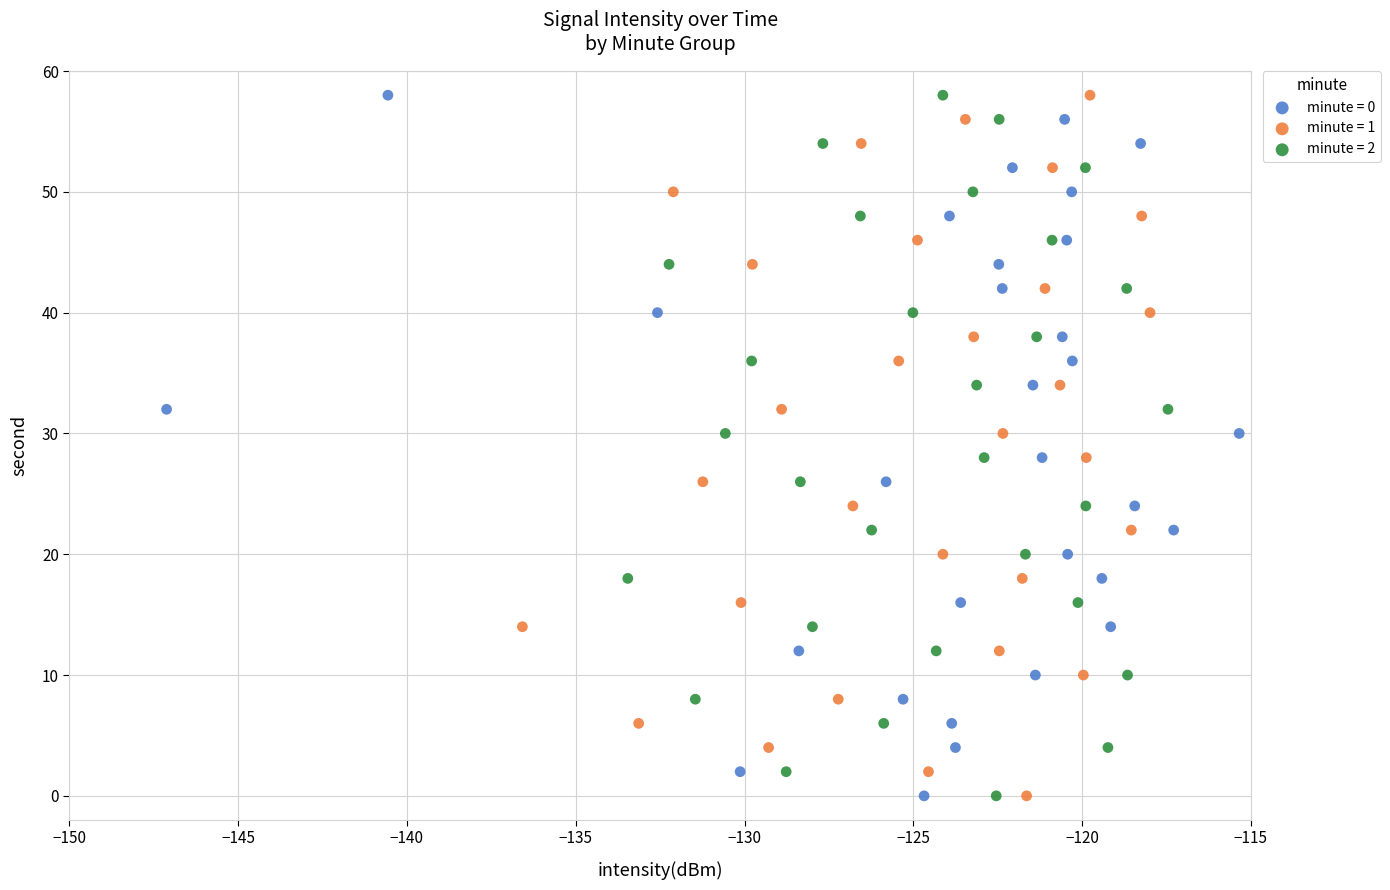

What are all the series names shown in the legend?

minute = 0, minute = 1, minute = 2